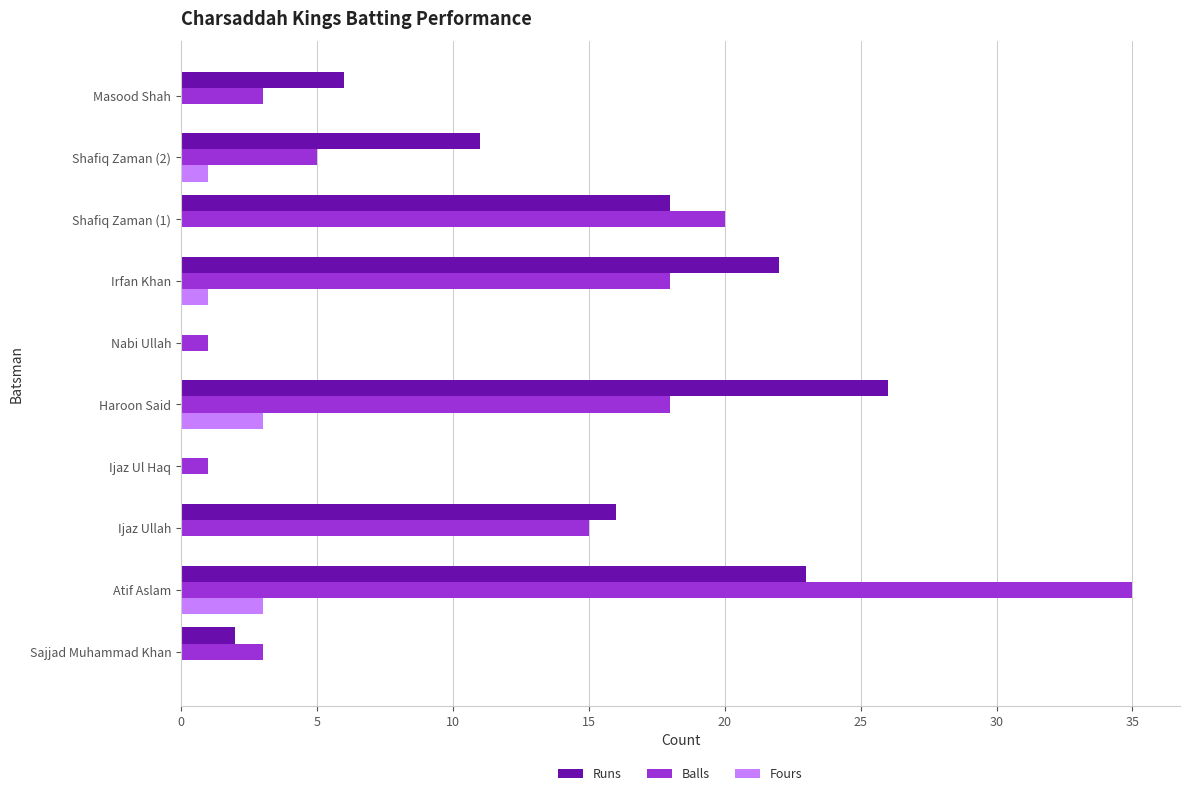

Which category has the highest value in the Balls series?

Atif Aslam